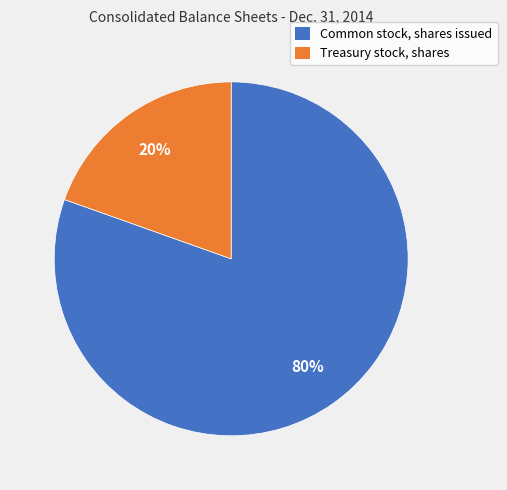

Count the number of slices in the pie.

2